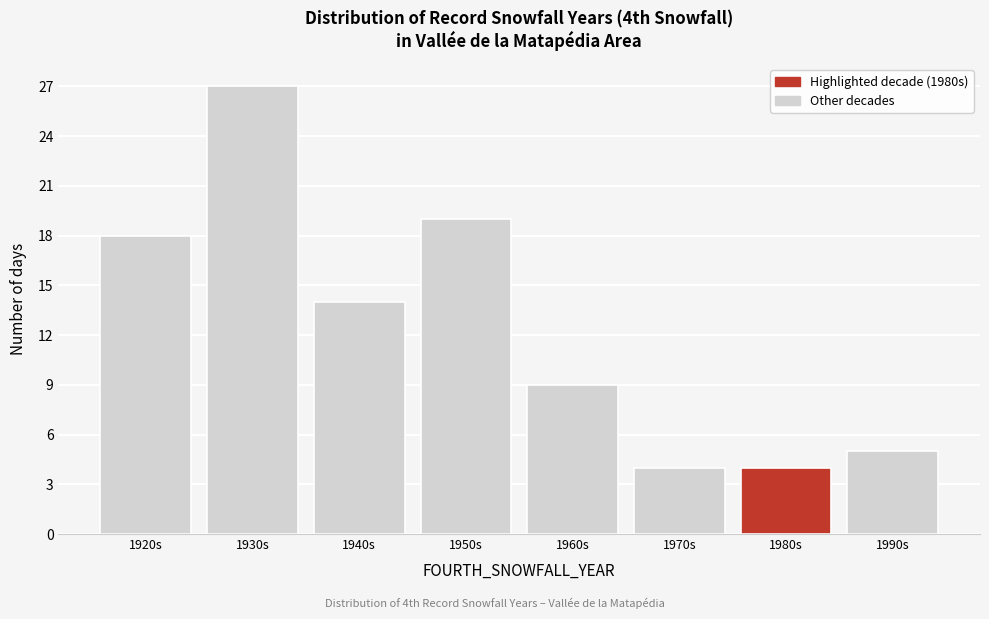

Reading left to right, list all the values displayed in this chart.

18	27	14	19	9	4	4	5